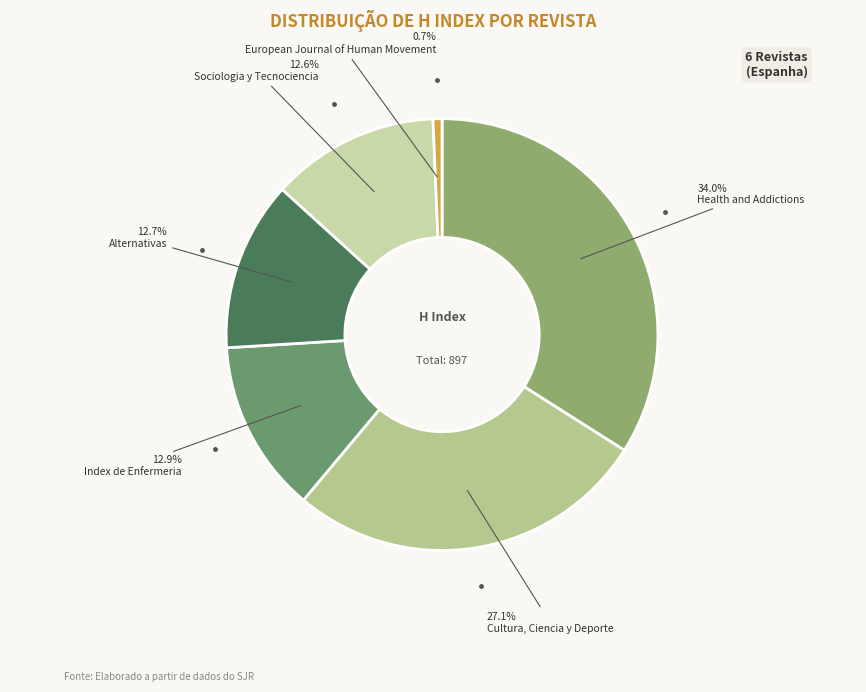

Rank the categories by value from lowest to highest.

European Journal of Human Movement, Sociologia y Tecnociencia, Alternativas, Index de Enfermeria, Cultura, Ciencia y Deporte, Health and Addictions